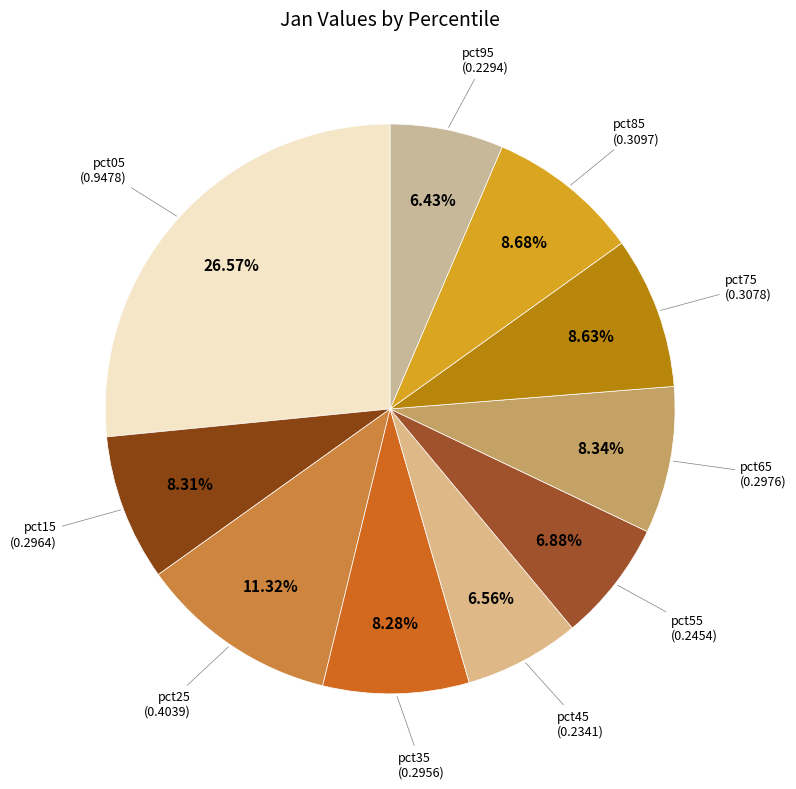

Count the number of slices in the pie.

10